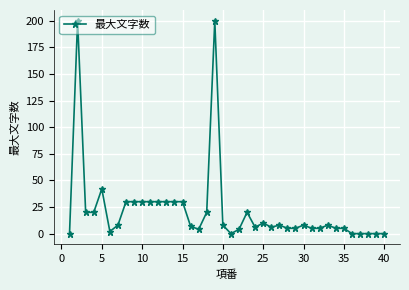

What is the difference between the second highest and second lowest values?

200